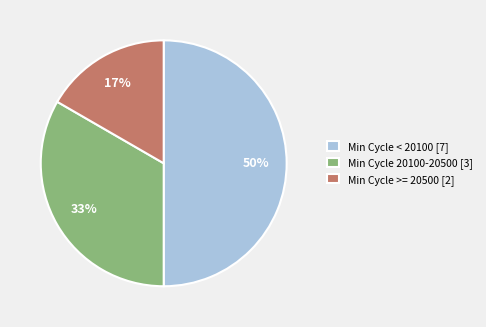

What is the largest slice in the pie chart?

Min Cycle < 20100 [7]